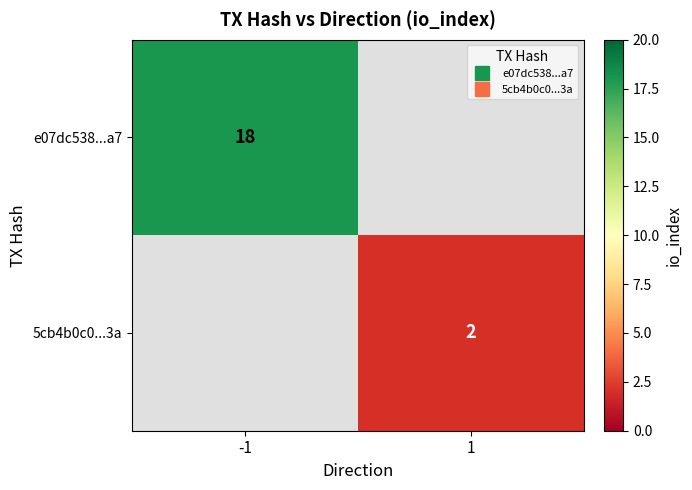

What is the greatest value displayed?

18.0